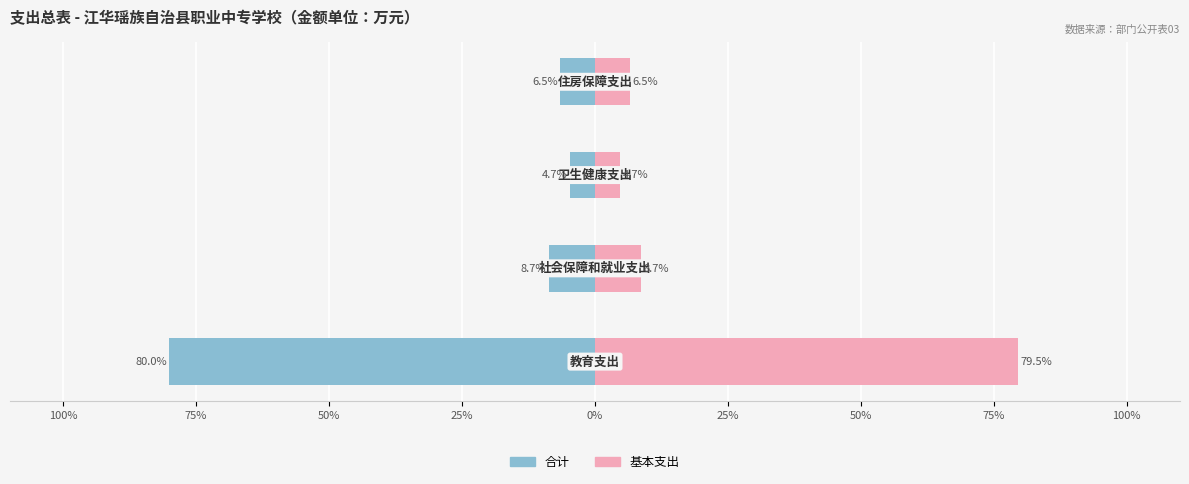

What is the difference between the highest and lowest values at 25%?

13.1